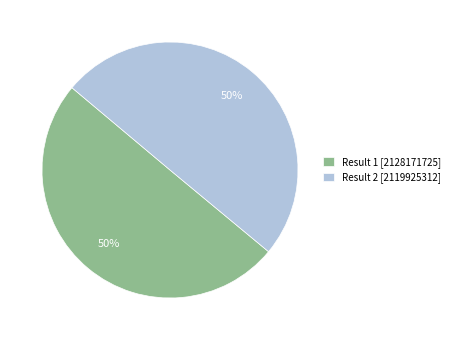

To the nearest percent, what is the average slice percentage?

50%